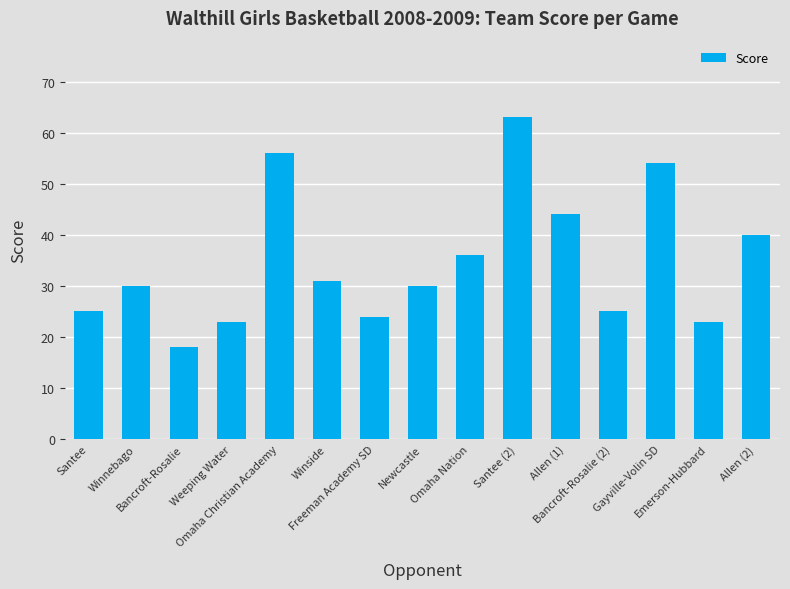

Reading left to right, transcribe all the data shown in this chart.

25	30	18	23	56	31	24	30	36	63	44	25	54	23	40